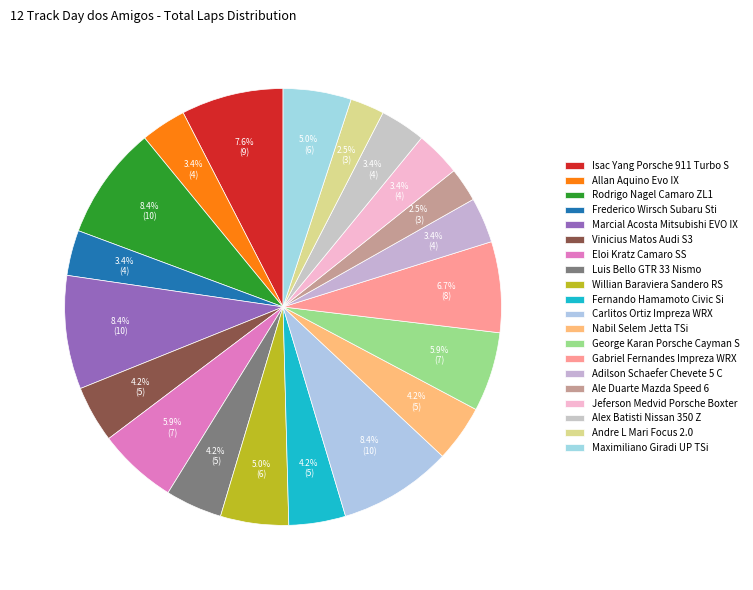

To the nearest percent, what portion does Alex Batisti Nissan 350 Z represent?

3%